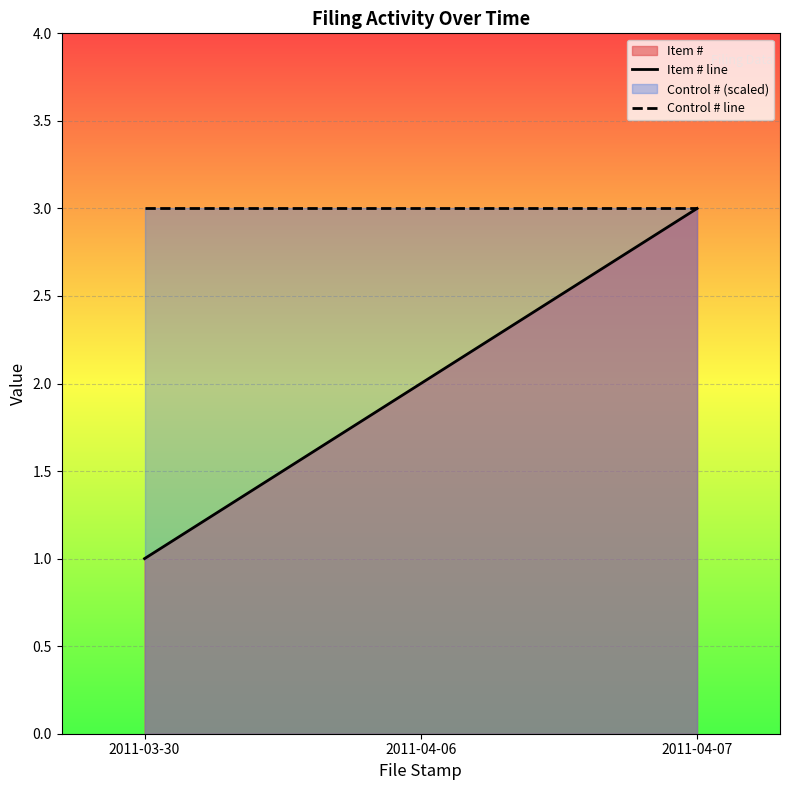

Which series changed the most between 2011-03-30 and 2011-04-07?

Item # line